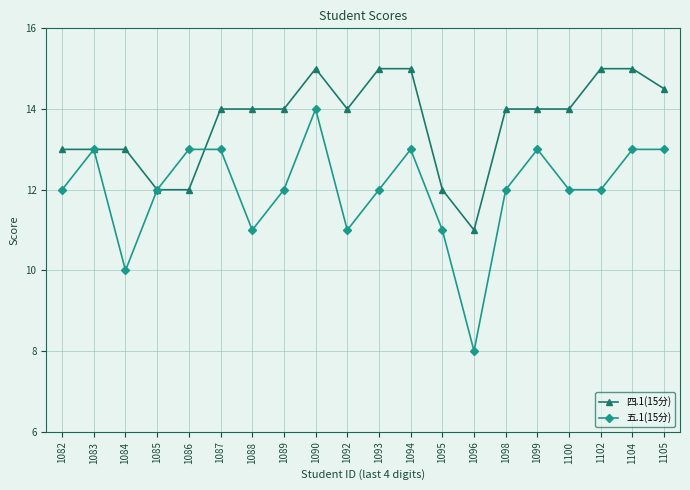

Read the 四.1(15分) value at 1085.

12.0